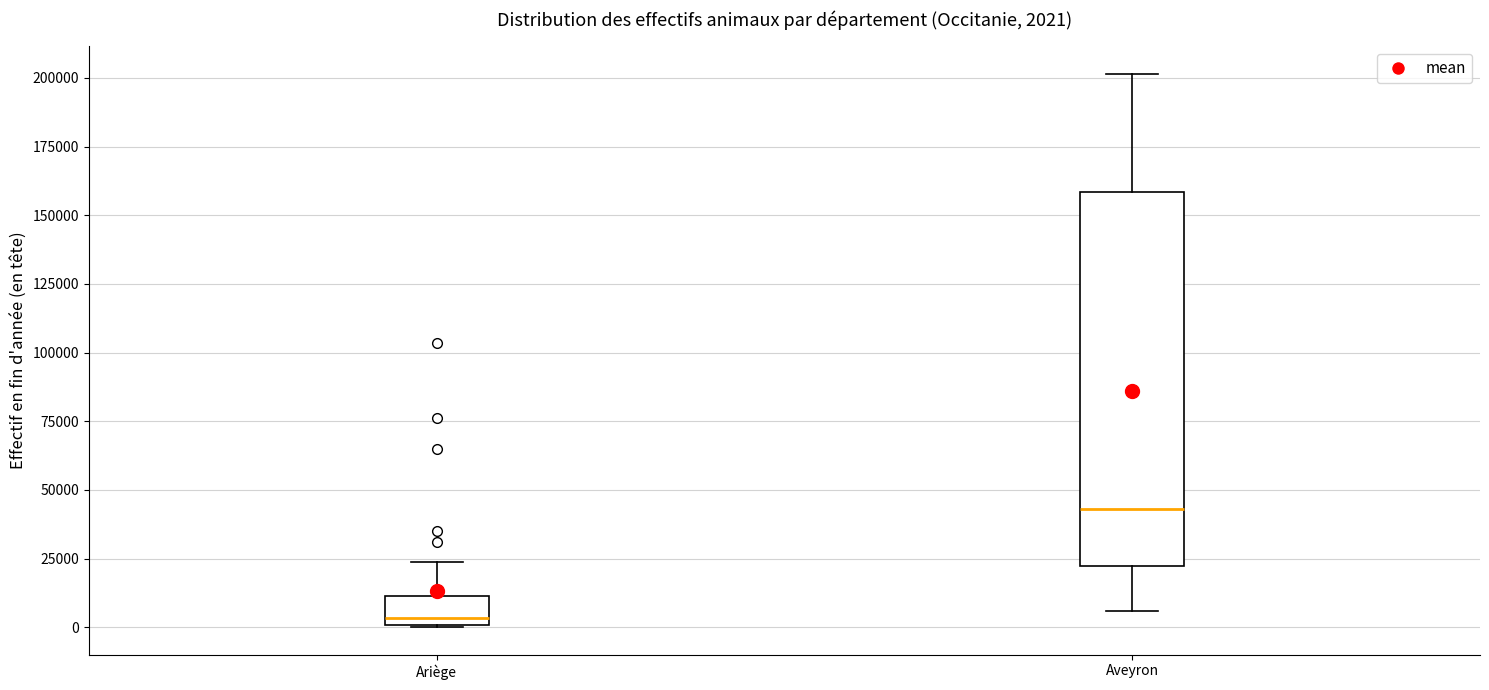

Which box has the highest median line?

Aveyron